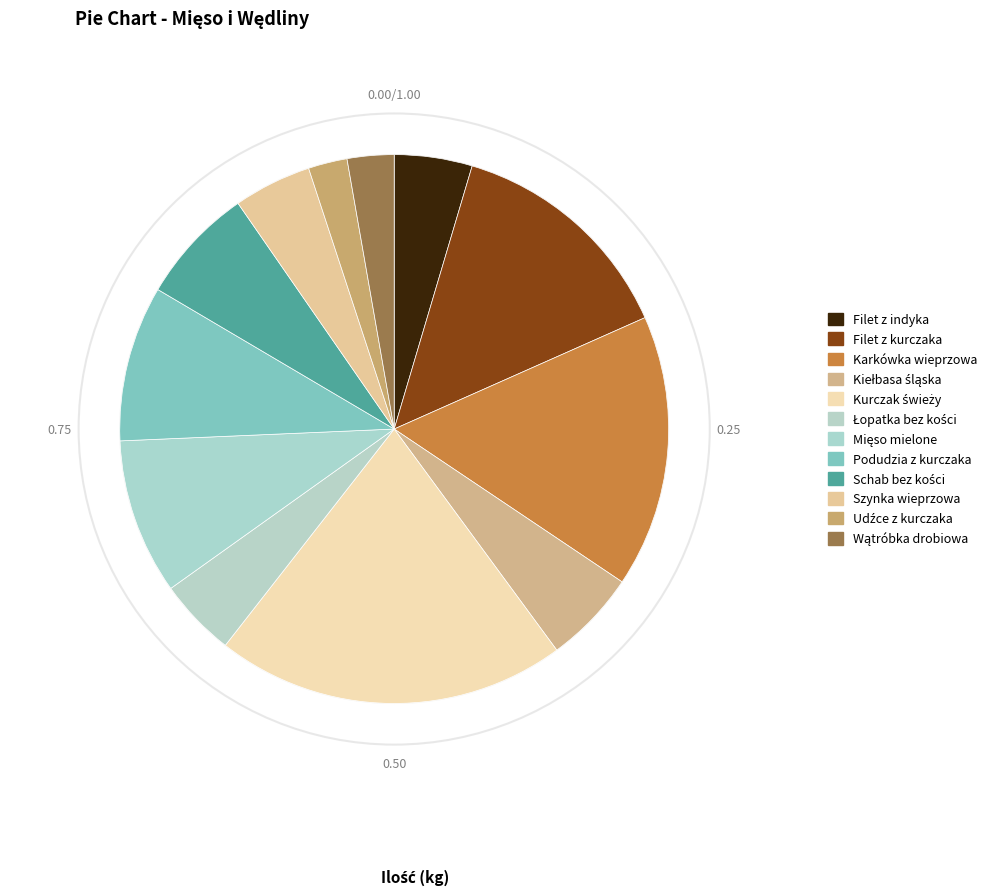

How many slices are in this pie chart?

12